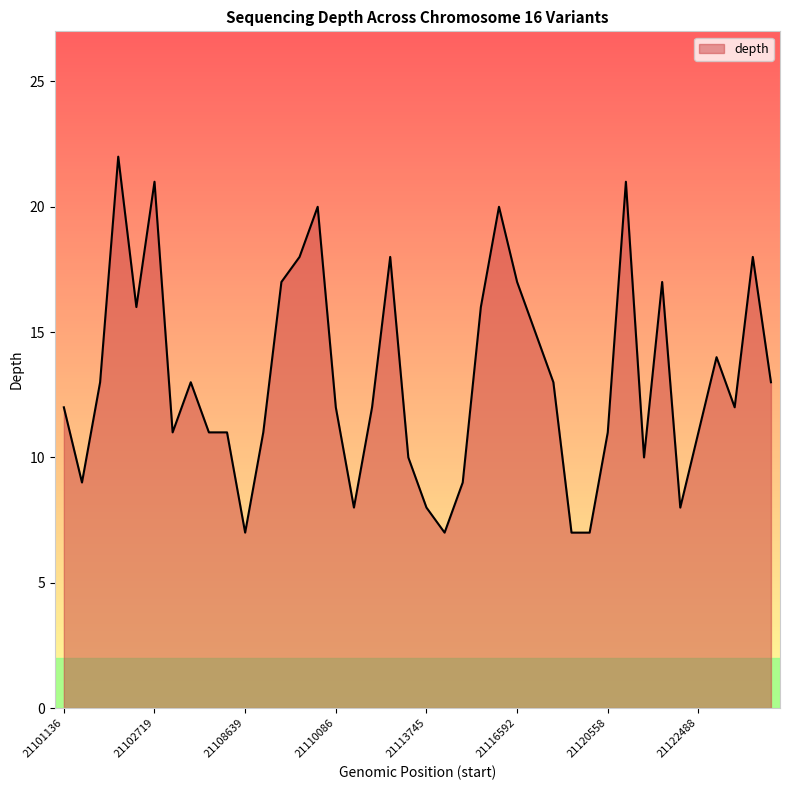

Does the chart have visible grid lines?

No